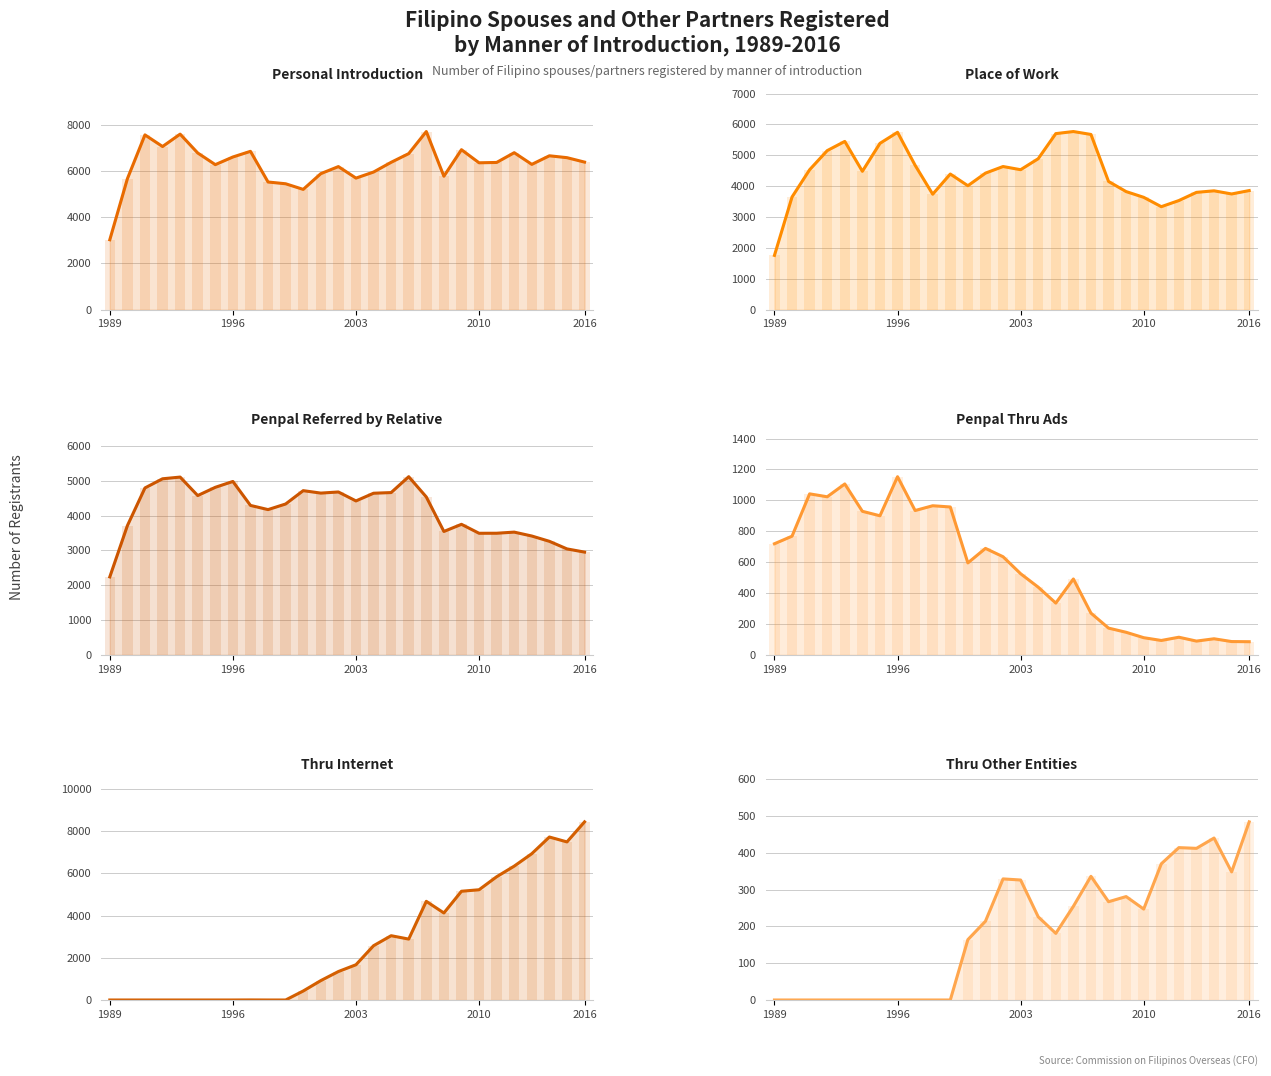

What position from the left is 18?

19